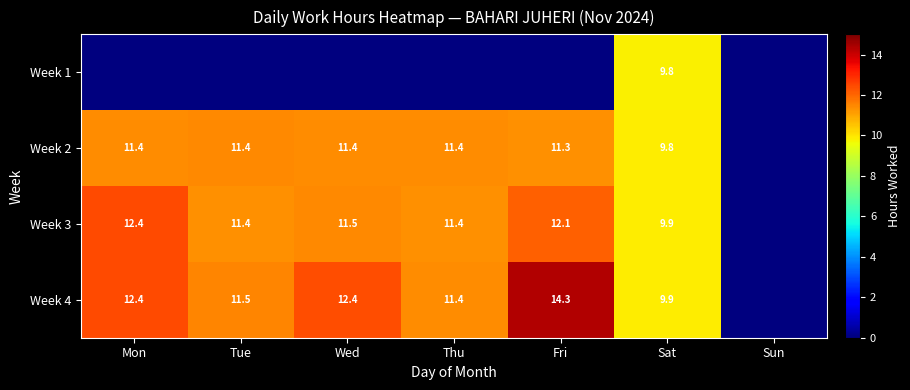

The Week 2 series shows 11.3 at Fri. True or false?

True